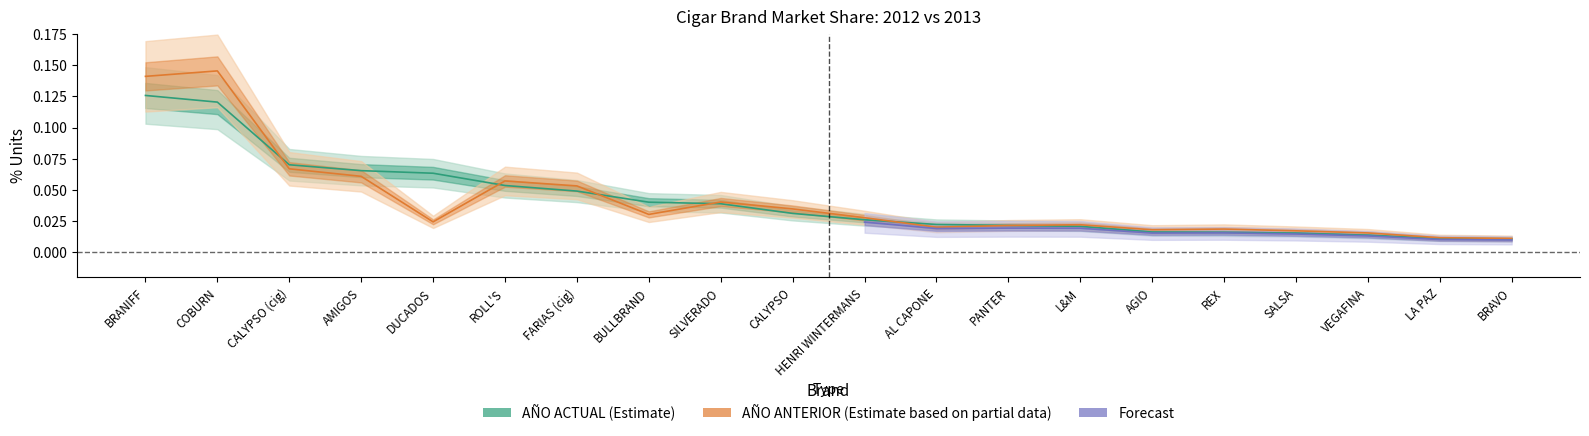

How many categories are shown in the chart?

20